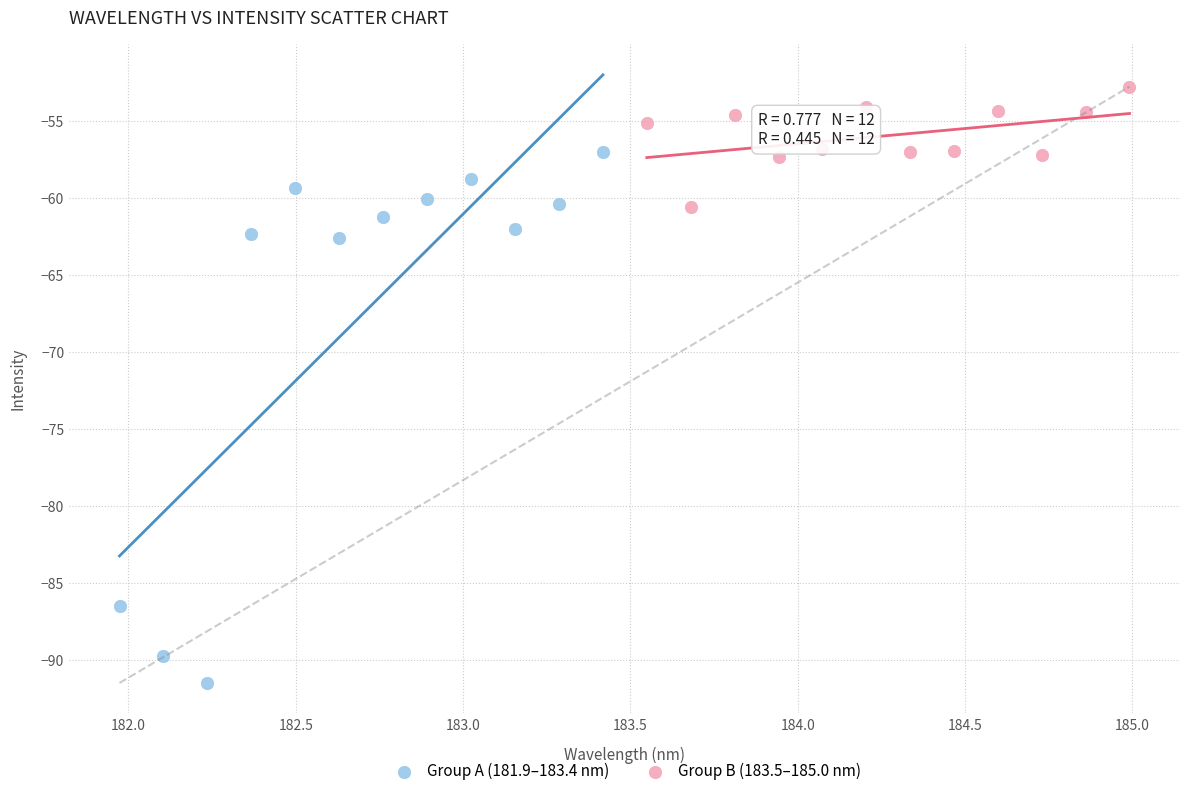

Which series reaches the maximum Y coordinate?

Group B (183.5–185.0 nm)